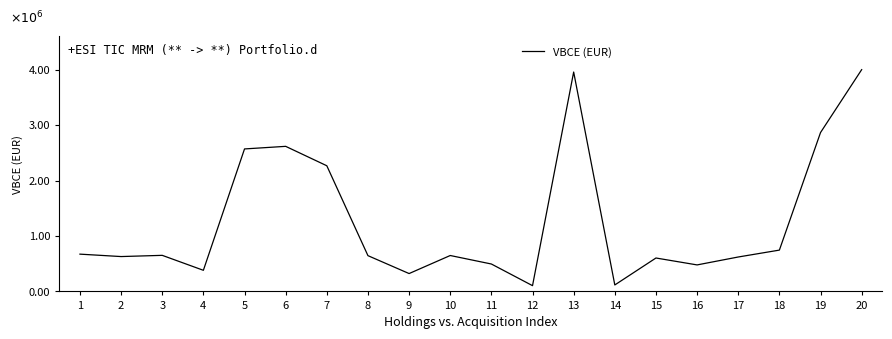

What is the difference between the values at 2 and 5?

1.9